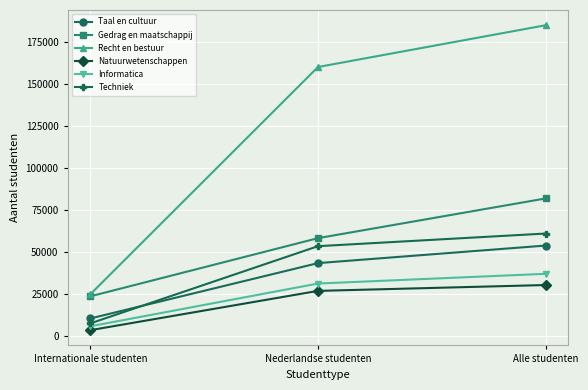

Reading left to right, extract all data points from this chart.

Taal en cultuur: Internationale studenten=10460	Nederlandse studenten=43420	Alle studenten=53870
Gedrag en maatschappij: Internationale studenten=23640	Nederlandse studenten=58280	Alle studenten=81920
Recht en bestuur: Internationale studenten=24870	Nederlandse studenten=160190	Alle studenten=185050
Natuurwetenschappen: Internationale studenten=3490	Nederlandse studenten=26880	Alle studenten=30370
Informatica: Internationale studenten=5800	Nederlandse studenten=31250	Alle studenten=37050
Techniek: Internationale studenten=7530	Nederlandse studenten=53500	Alle studenten=61030